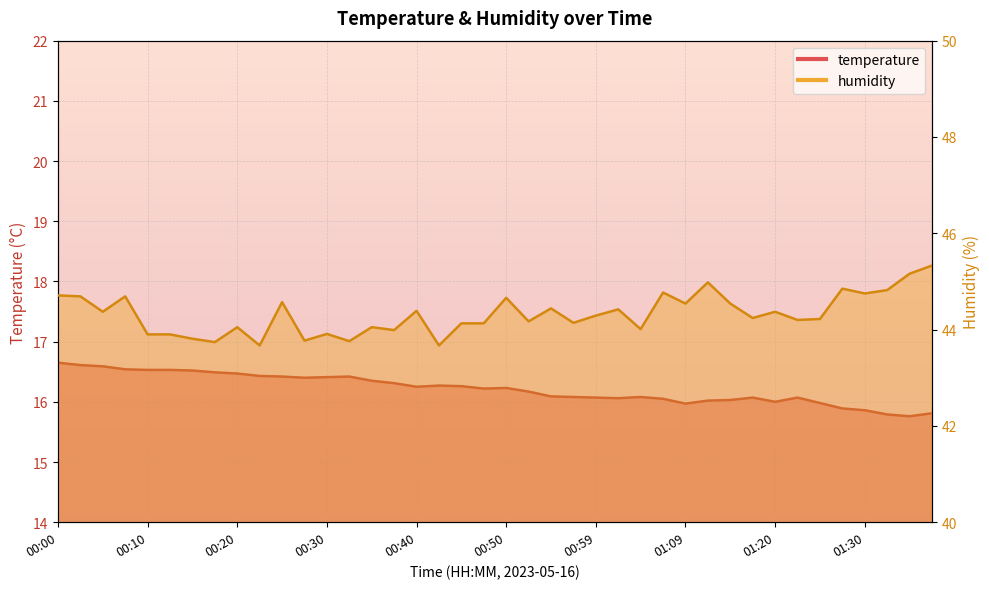

How many values in the temperature series exceed 16?

32